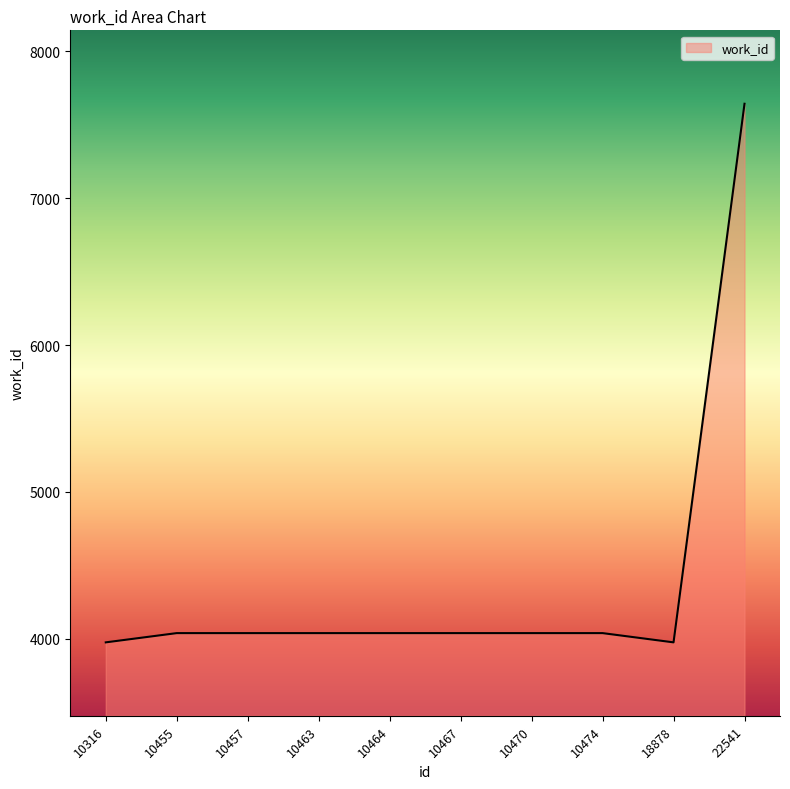

What is the minimum value shown in the chart?

3975